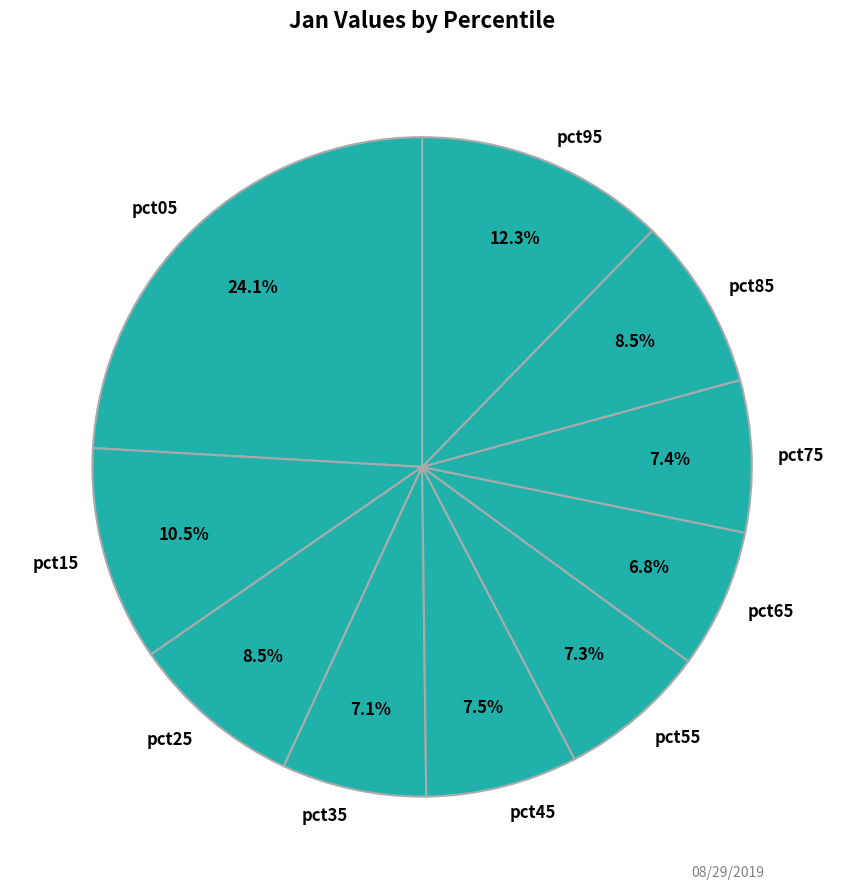

Which category has the biggest portion of the pie?

pct05